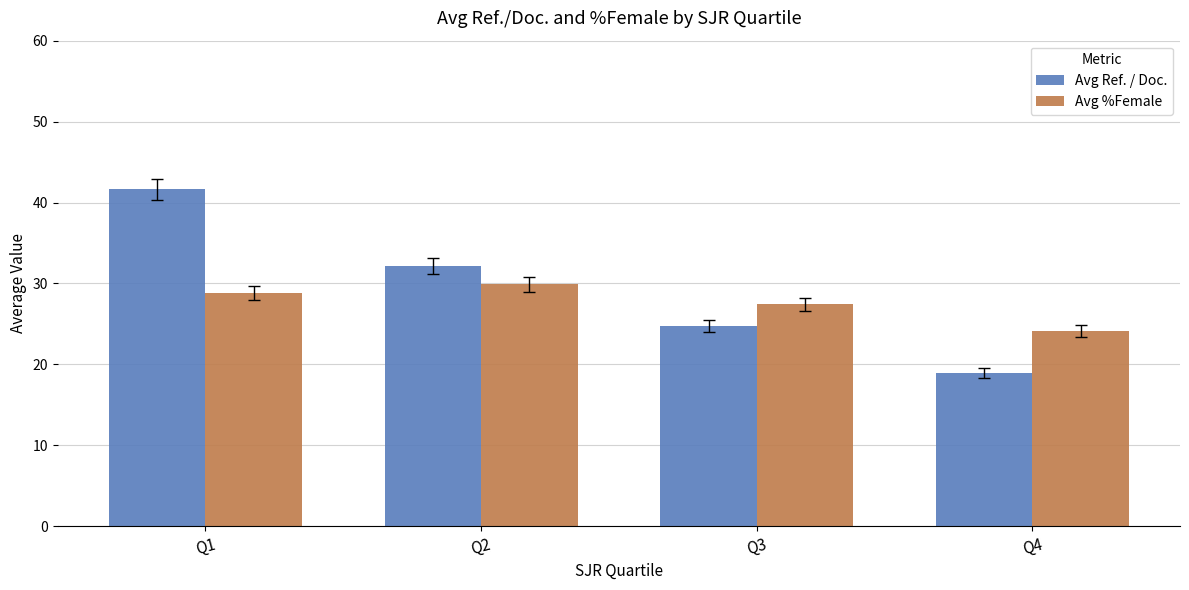

The Avg %Female series shows 46.2 at Q3. True or false?

False